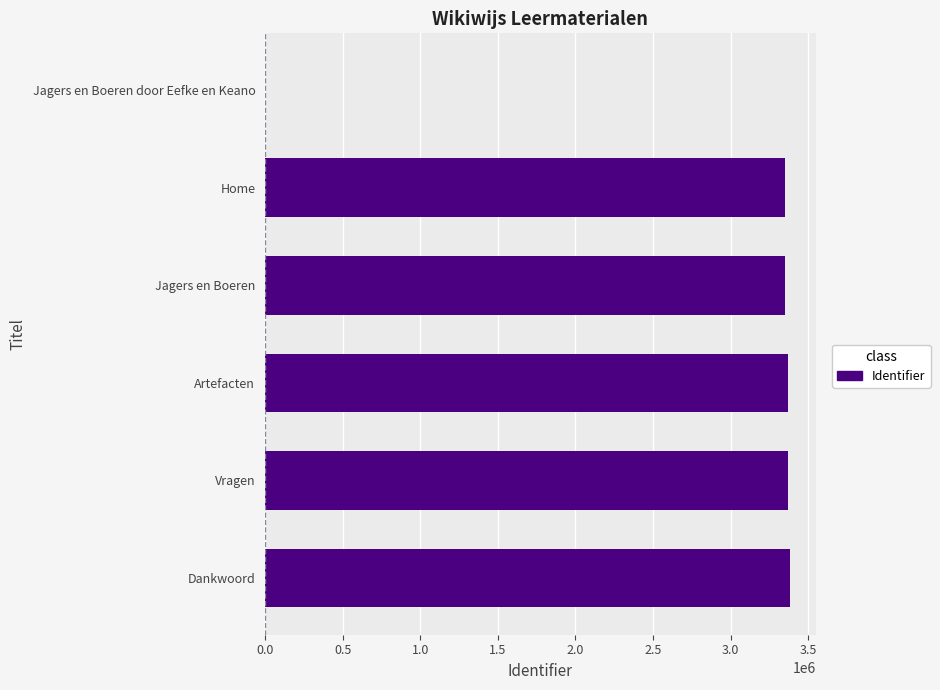

Approximately how many times larger is the value at Jagers en Boeren compared to Dankwoord?

1.0